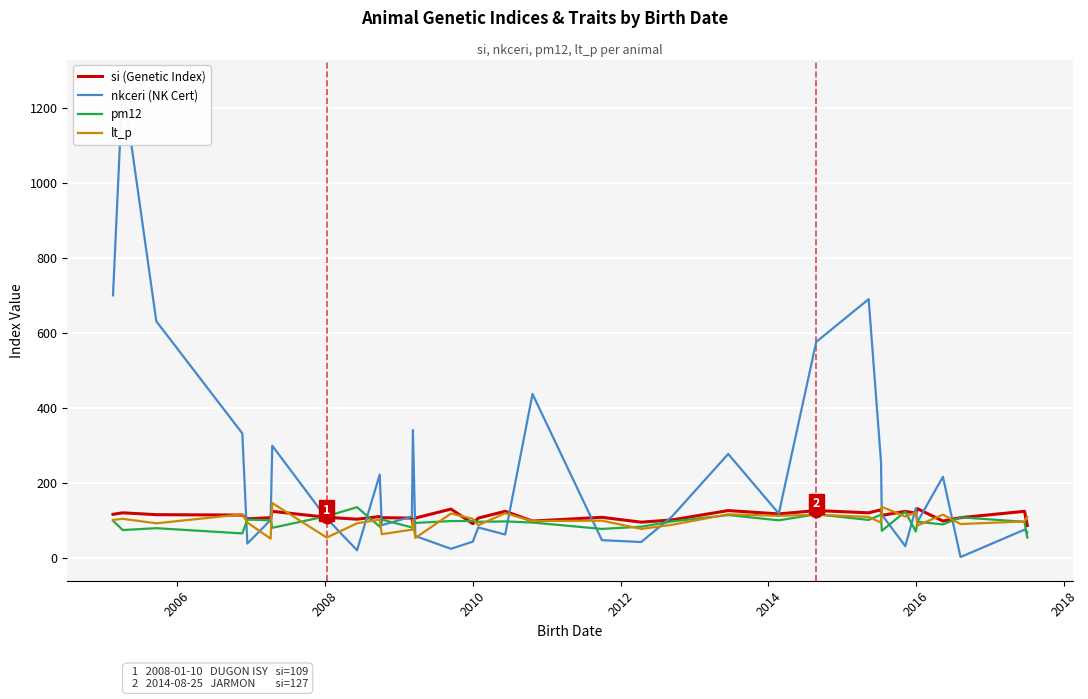

At how many categories does at least one series exceed 1116?

1